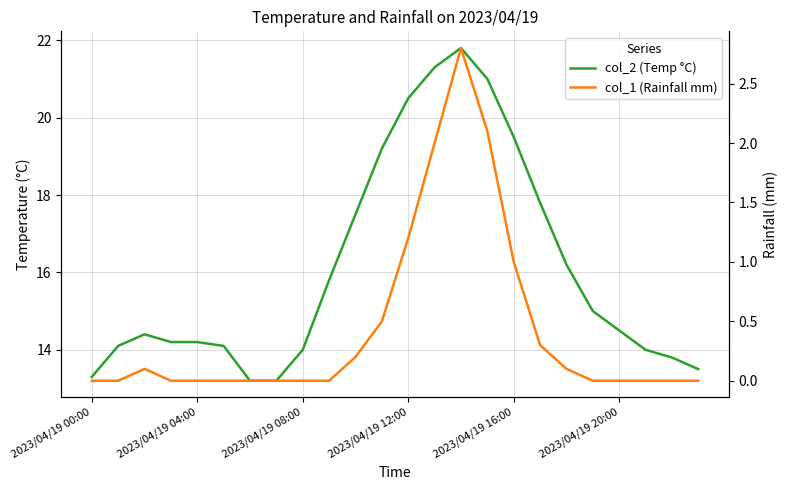

List the series in order of their overall mean, highest first.

col_2 (Temp °C), col_1 (Rainfall mm)